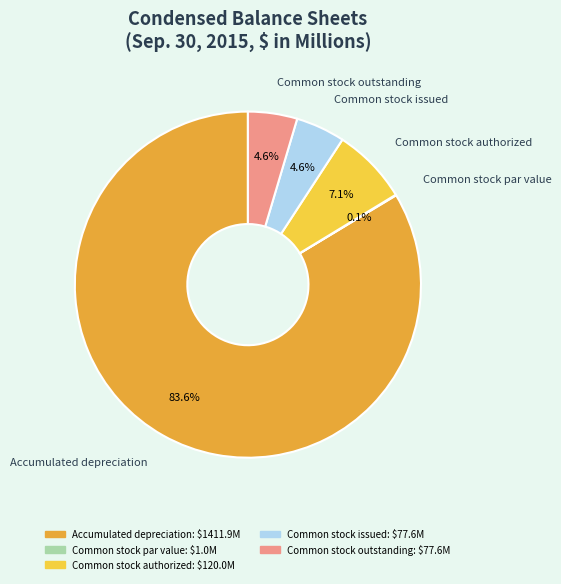

What is the largest slice in the pie chart?

Accumulated depreciation